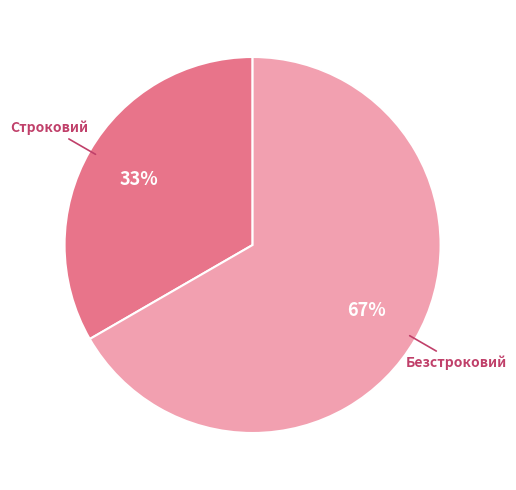

Combined, do Безстроковий and Строковий account for over 50%?

Yes